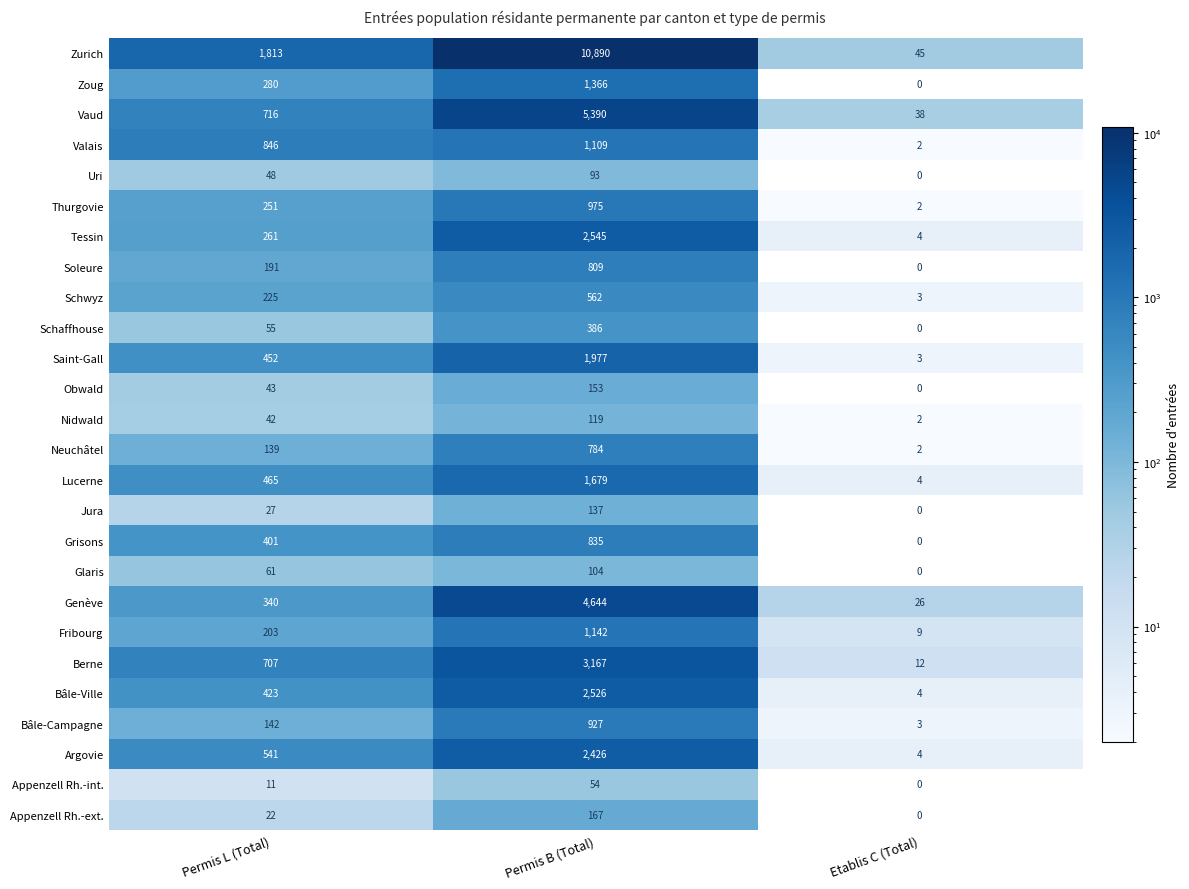

Which series has the largest total across all categories?

Zurich